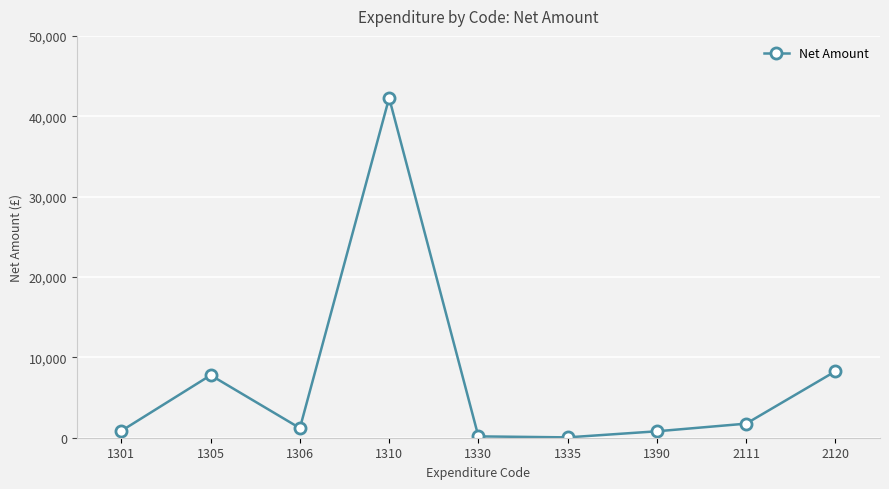

Where is the data nearest to the value 21165?

2120